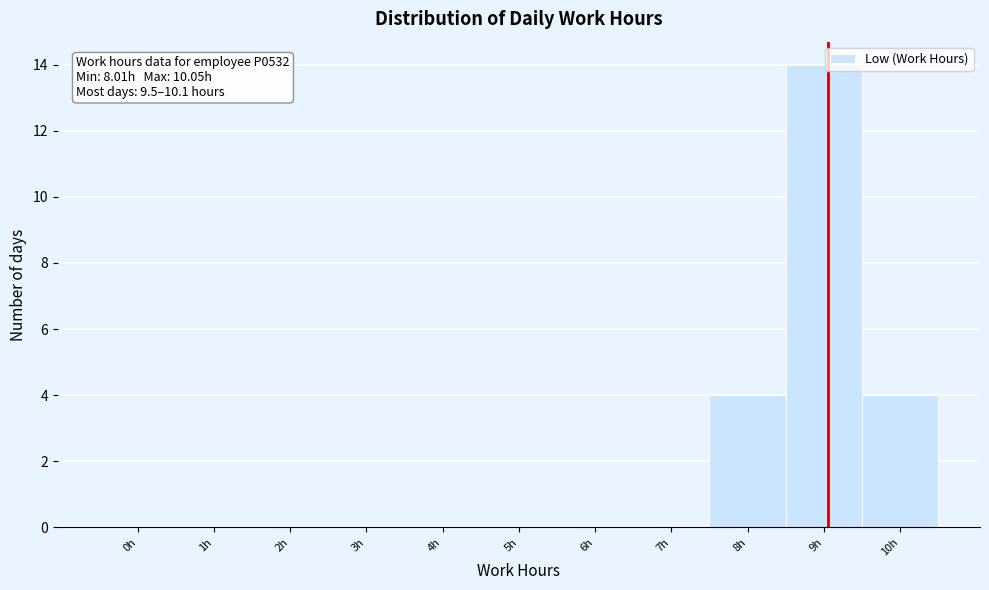

Reading left to right, transcribe all the data shown in this chart.

0h=0	1h=0	2h=0	3h=0	4h=0	5h=0	6h=0	7h=0	8h=4	9h=14	10h=4